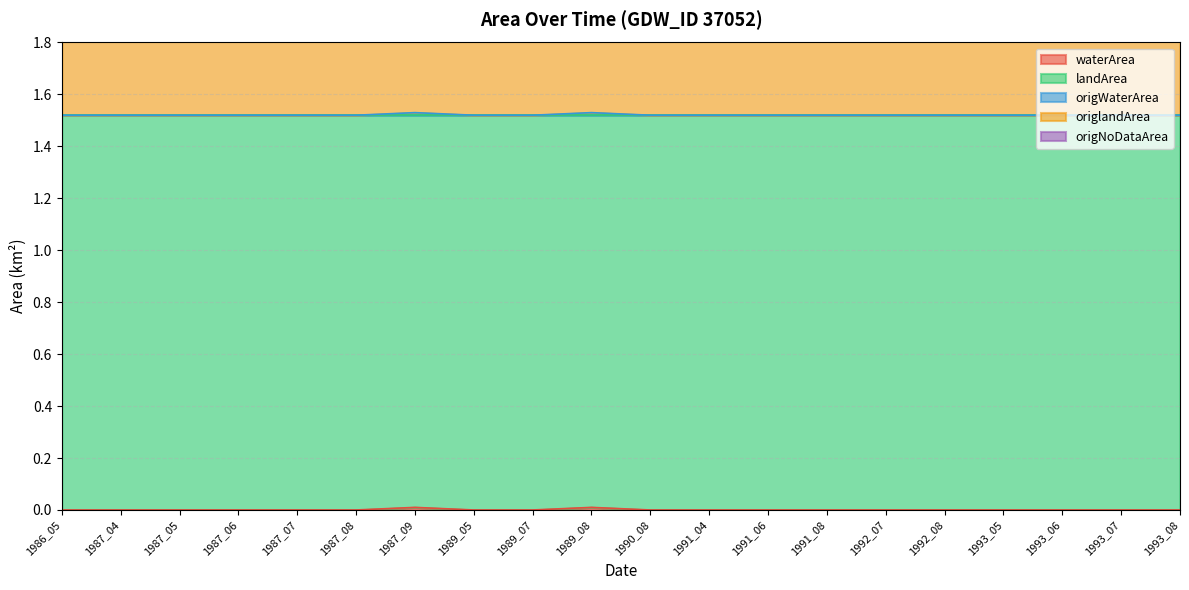

What is the value of the origlandArea point at the 15th from the left?

1.5